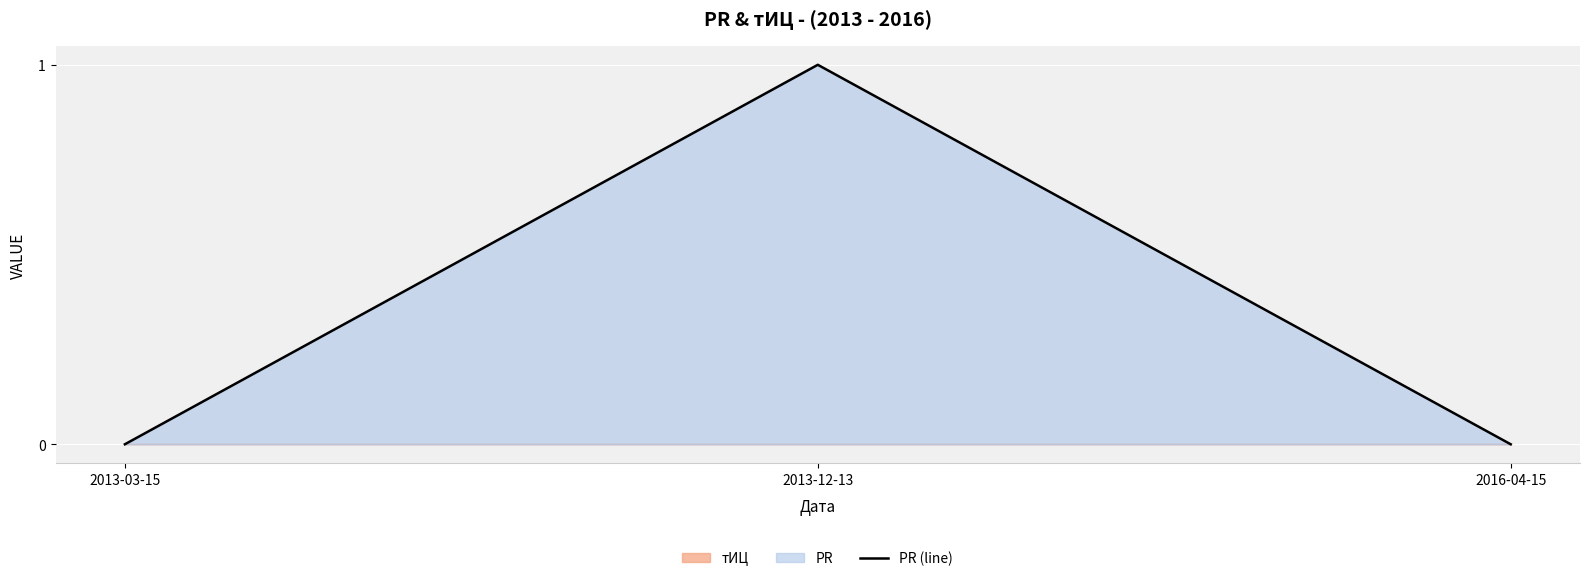

Between 2016-04-15 and 2013-03-15, which is larger?

2016-04-15